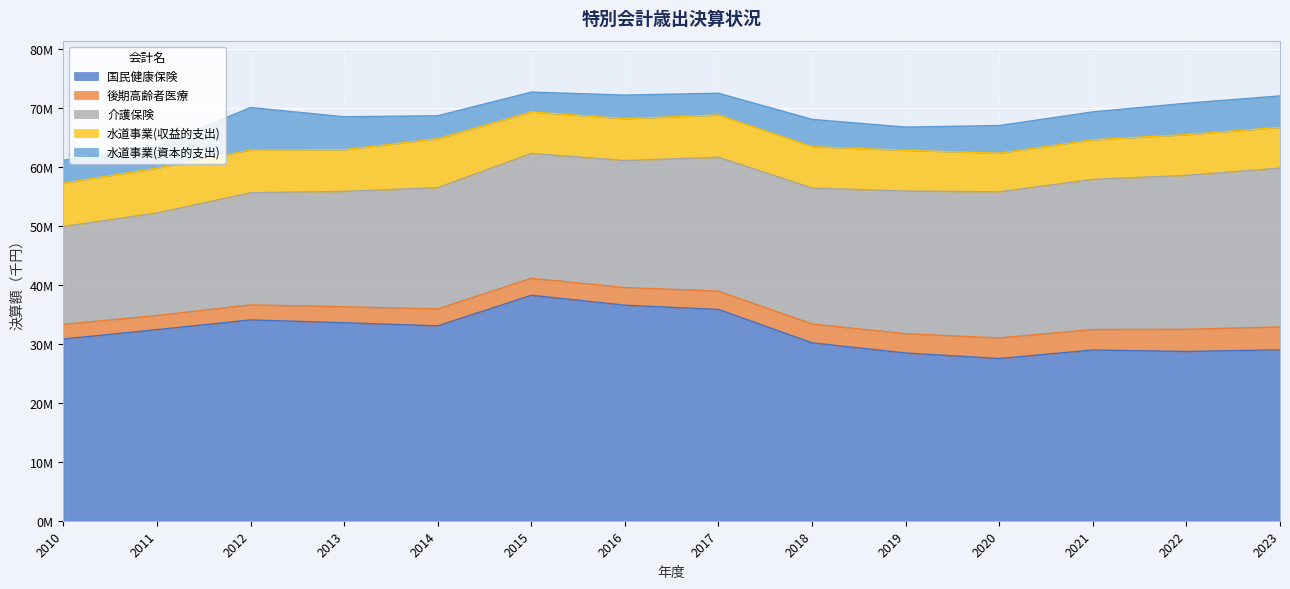

Is the value of 介護保険 at 2021 greater than the value of 水道事業(収益的支出) at 2013?

Yes